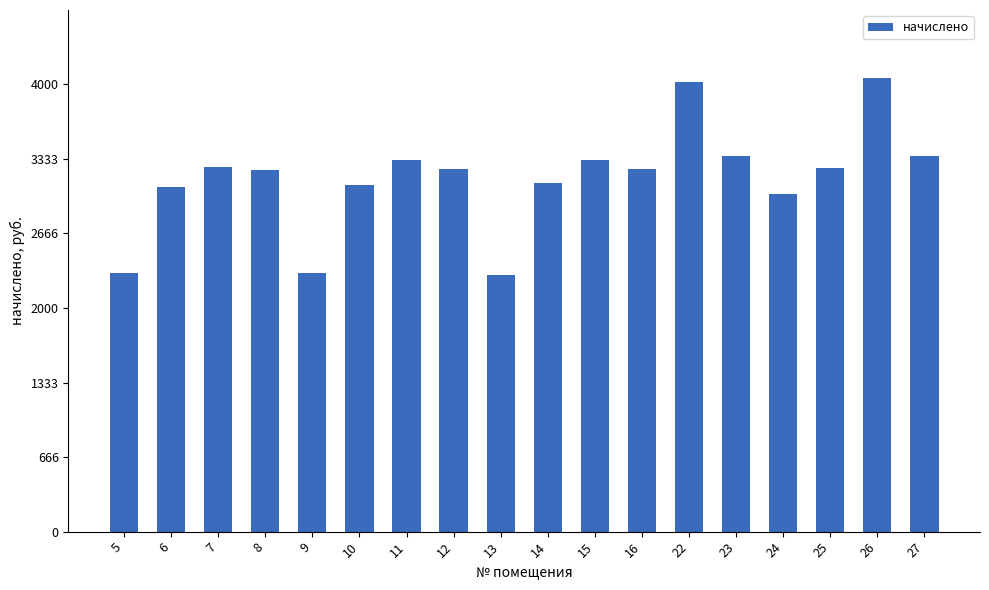

What is the average value?

3161.7